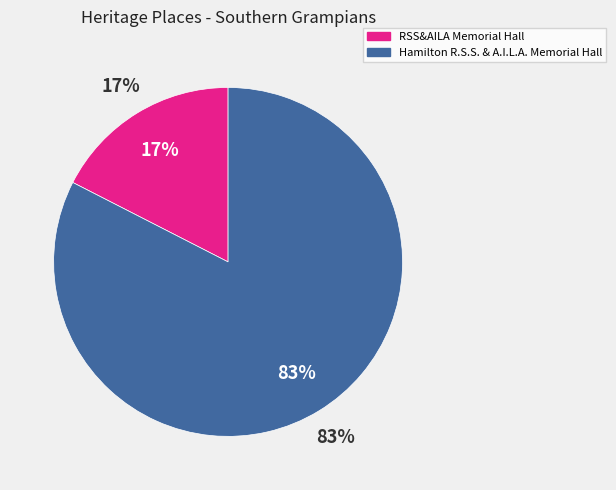

Approximately how many times larger is the value at Hamilton R.S.S. & A.I.L.A. Memorial Hall compared to RSS&AILA Memorial Hall?

4.7